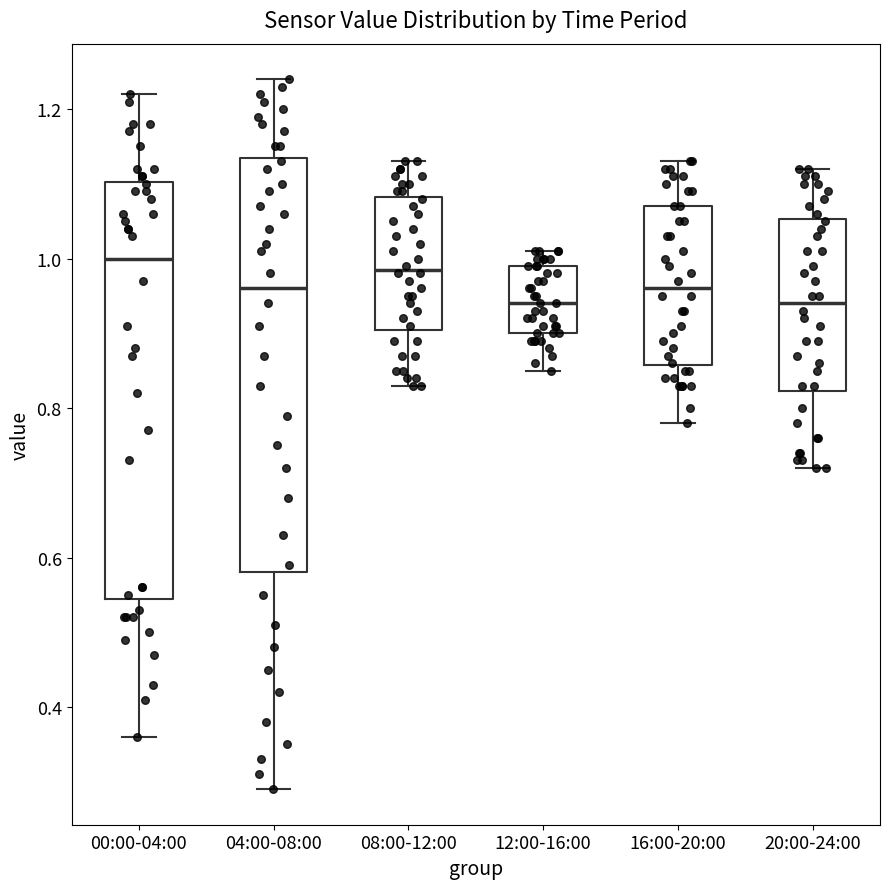

Reading left to right, read every box against the y-axis: the position of its median line, the range the box covers, and the ends of its whiskers. The values are not printed on the chart, so give them approximately, as read against the axis.

00:00-04:00: median 1.00, box 0.54 to 1.10, whiskers 0.36 to 1.22
04:00-08:00: median 0.96, box 0.58 to 1.14, whiskers 0.30 to 1.24
08:00-12:00: median 0.98, box 0.90 to 1.08, whiskers 0.84 to 1.14
12:00-16:00: median 0.94, box 0.90 to 1.00, whiskers 0.86 to 1.02
16:00-20:00: median 0.96, box 0.86 to 1.08, whiskers 0.78 to 1.14
20:00-24:00: median 0.94, box 0.82 to 1.06, whiskers 0.72 to 1.12